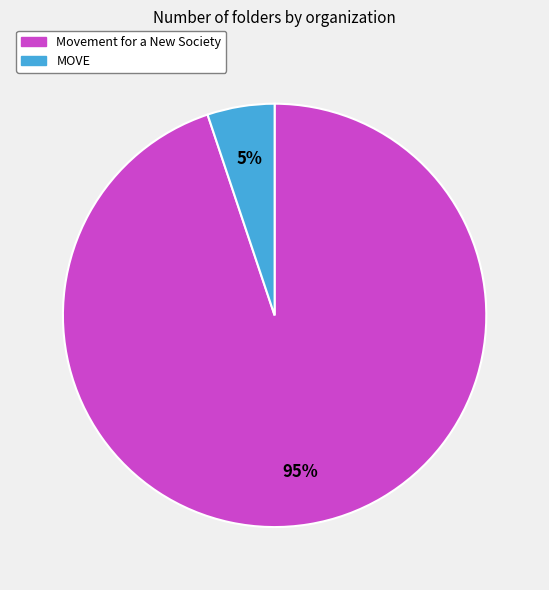

Is it true that Movement for a New Society is 88% of the pie?

False